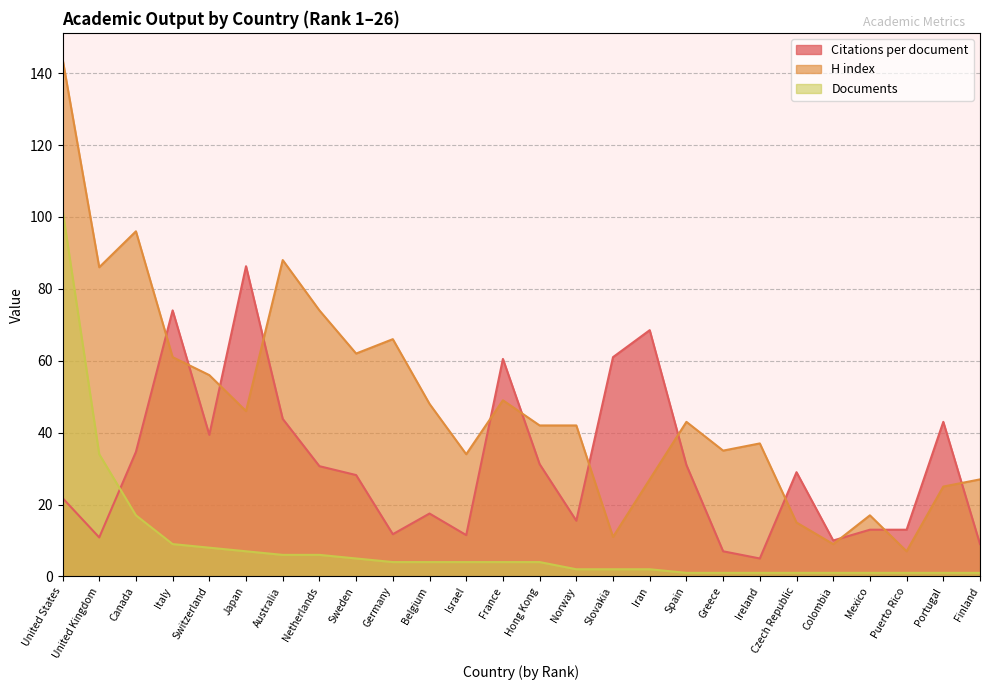

At which label is H index closest to 75?

Netherlands